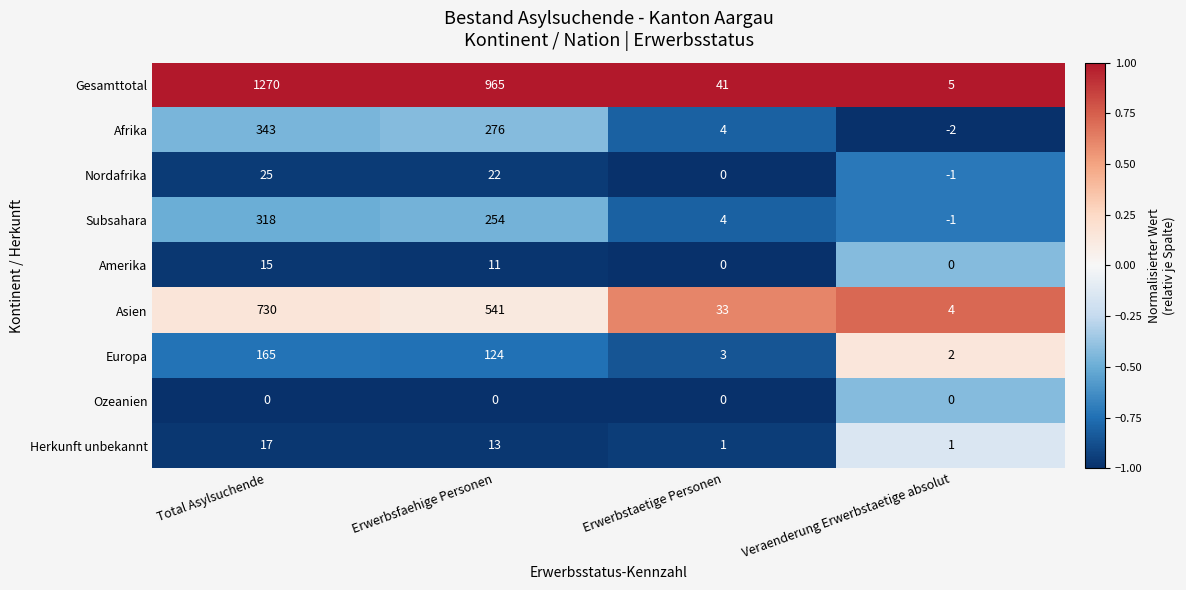

Which series has the largest total across all categories?

Gesamttotal